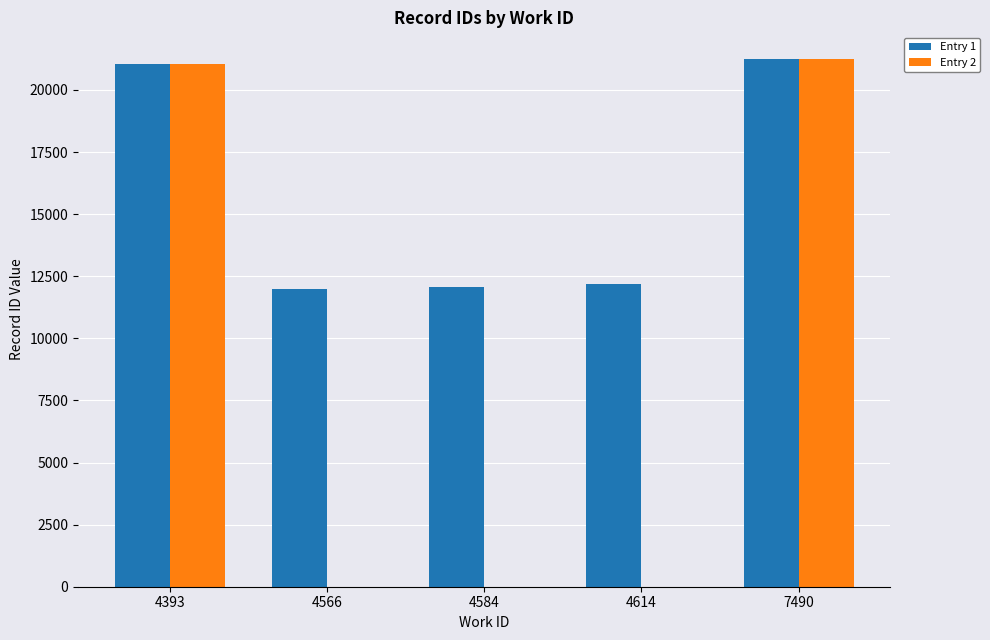

What is the greatest value displayed?

21258